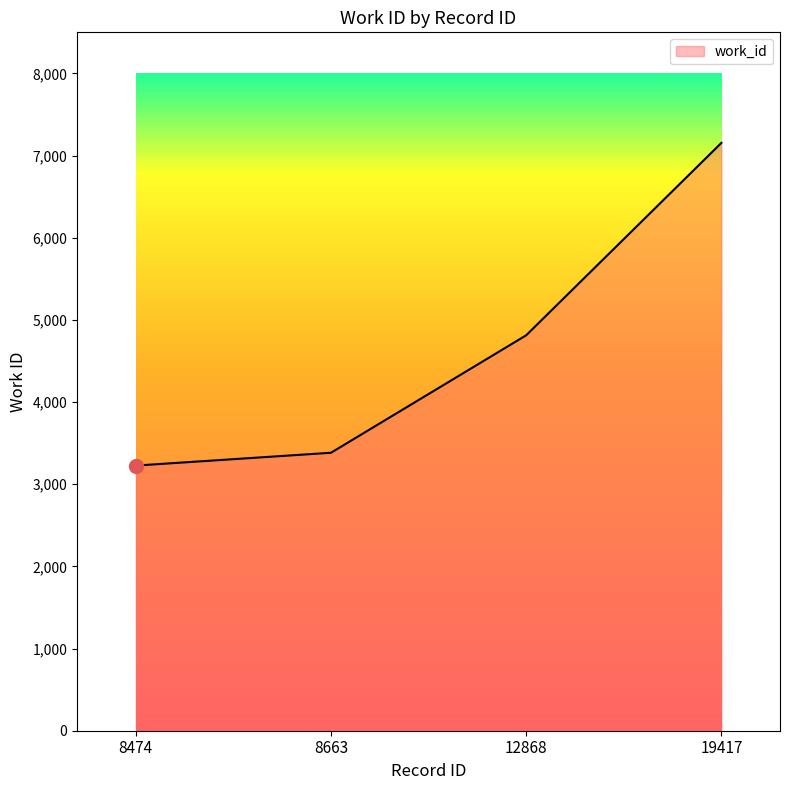

What is the smallest value displayed?

3227